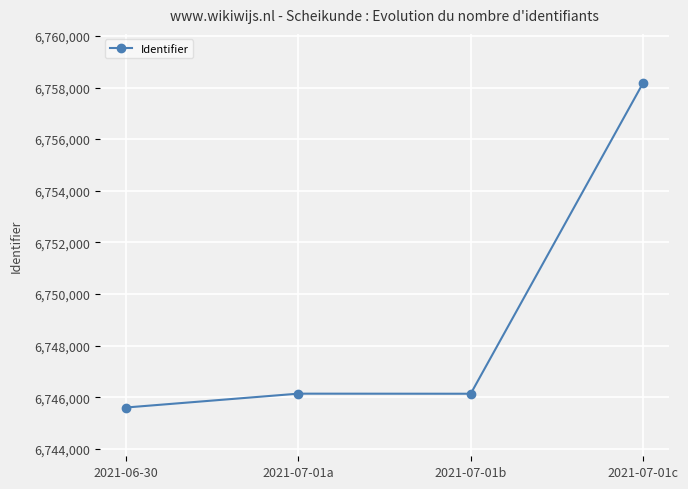

How many data points are less than 6746135?

2